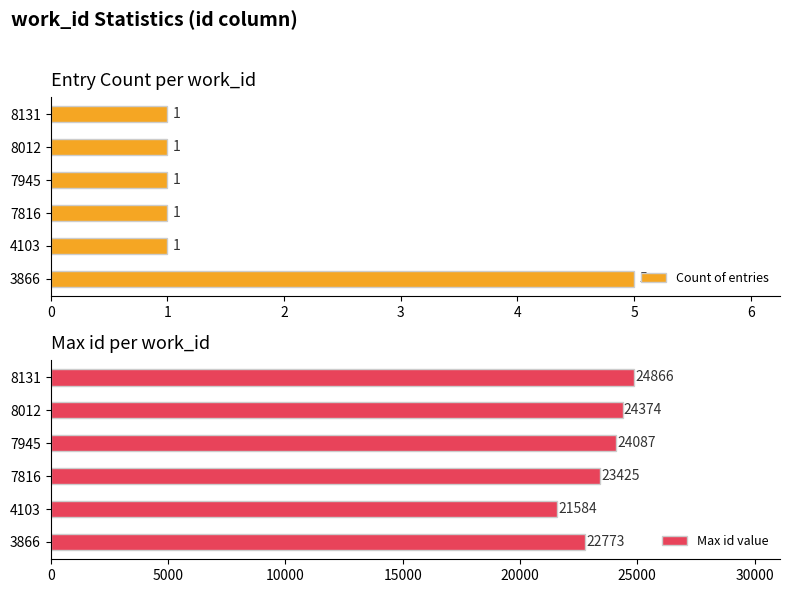

The value of Count of entries at 7816 is 1. True or false?

True